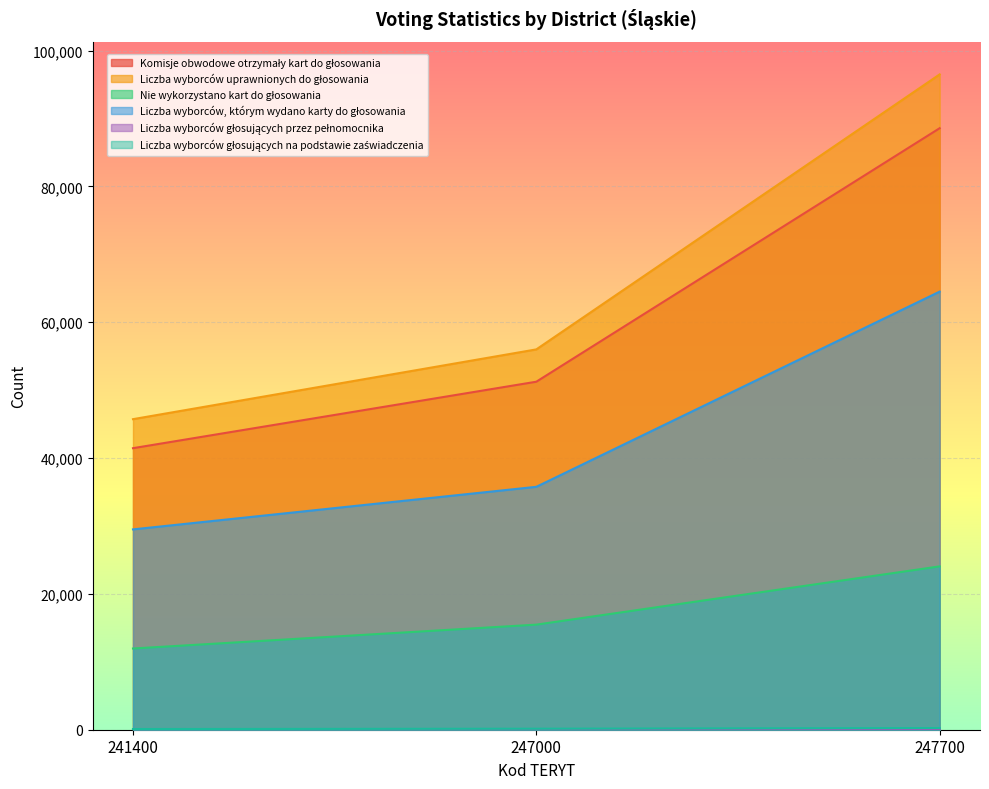

Rank the categories by Liczba wyborców głosujących przez pełnomocnika value from highest to lowest.

247700, 247000, 241400